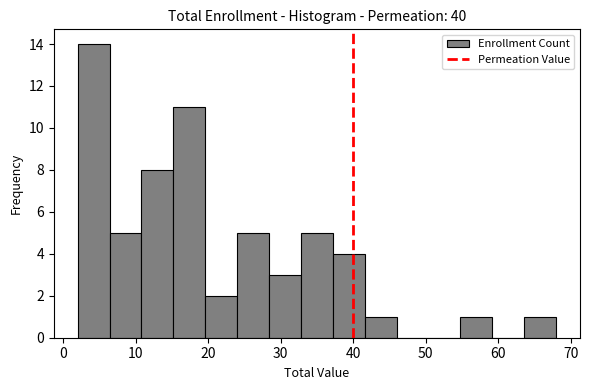

Reading left to right, transcribe this chart: for each bar, give the range it covers on the x-axis and its height. Neither the bar edges nor the heights are printed on the chart, so give them approximately, as read against the axes.

2.0 to 6.4: 14
6.4 to 10.8: 5
10.8 to 15.2: 8
15.2 to 19.6: 11
19.6 to 24.0: 2
24.0 to 28.4: 5
28.4 to 32.8: 3
32.8 to 37.2: 5
37.2 to 41.6: 4
41.6 to 46.0: 1
46.0 to 50.4: 0
50.4 to 54.8: 0
54.8 to 59.2: 1
59.2 to 63.6: 0
63.6 to 68.0: 1